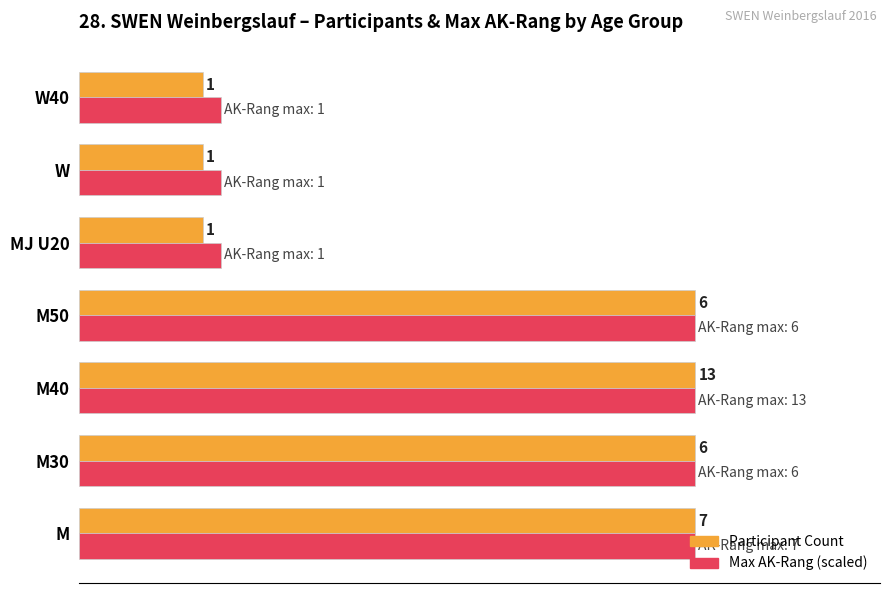

Which series has the widest spread of values?

Participant Count